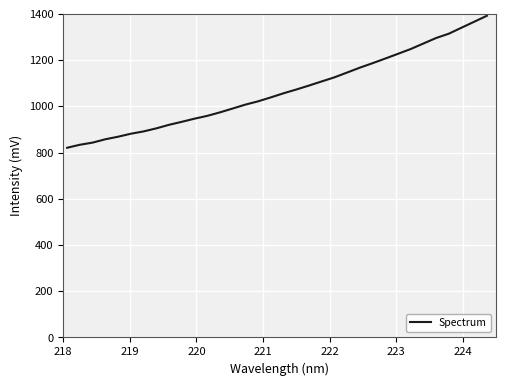

What is the greatest value displayed?

1391.9